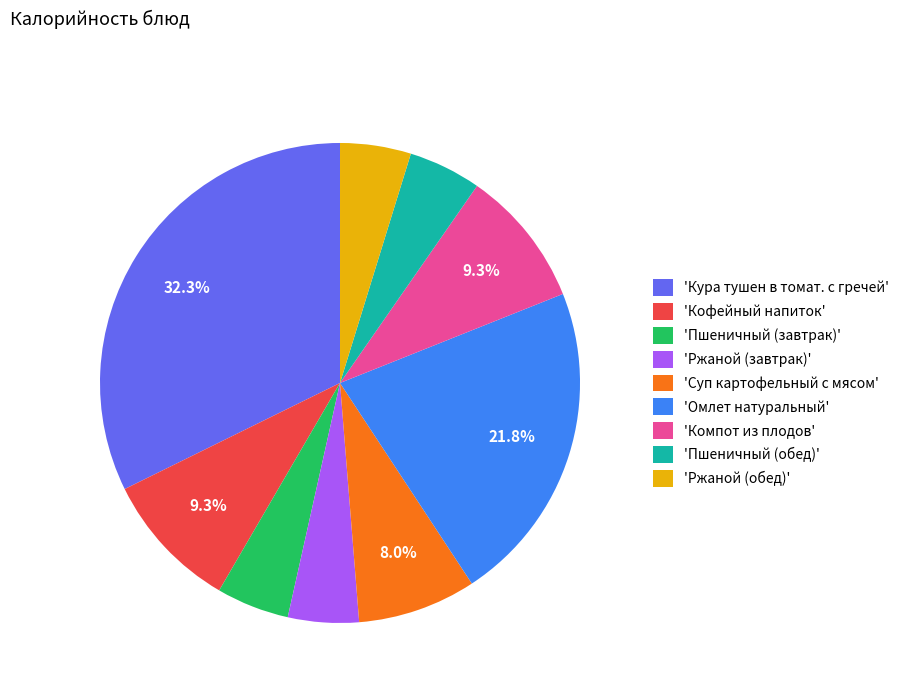

Between 'Пшеничный (обед)' and 'Кофейный напиток', which is larger?

'Кофейный напиток'